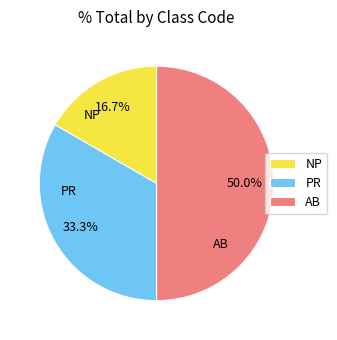

To the nearest percent, what is the difference between the AB and NP slice percentages?

33%